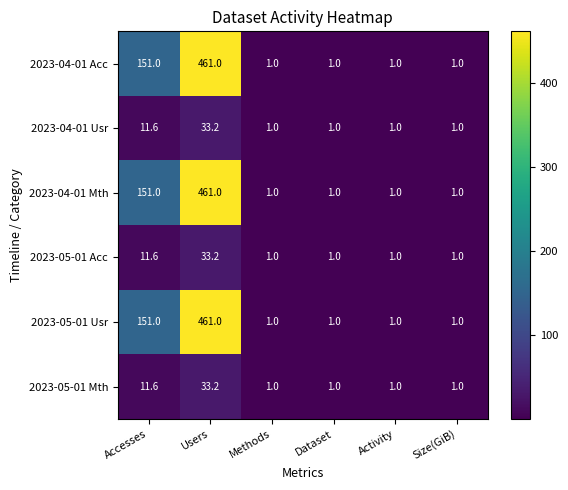

What is the greatest value displayed?

461.0